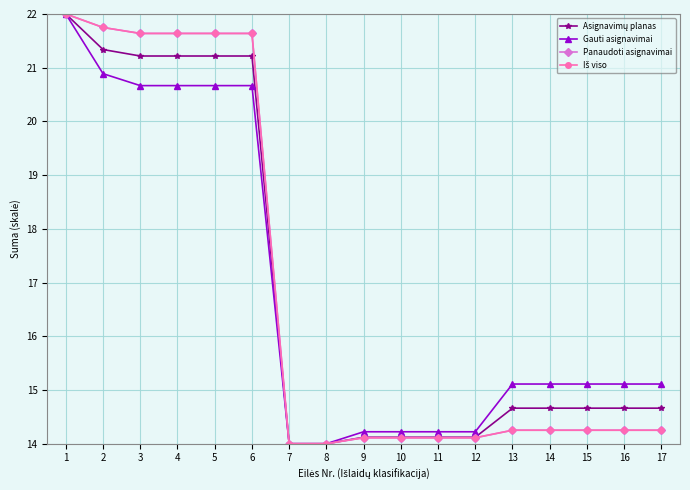

At how many categories does at least one series exceed 19?

6